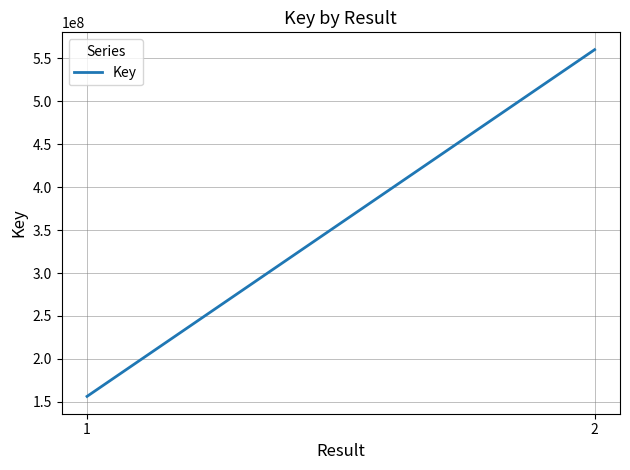

Reading left to right, what are all the values shown in this chart?

156227810	560276108